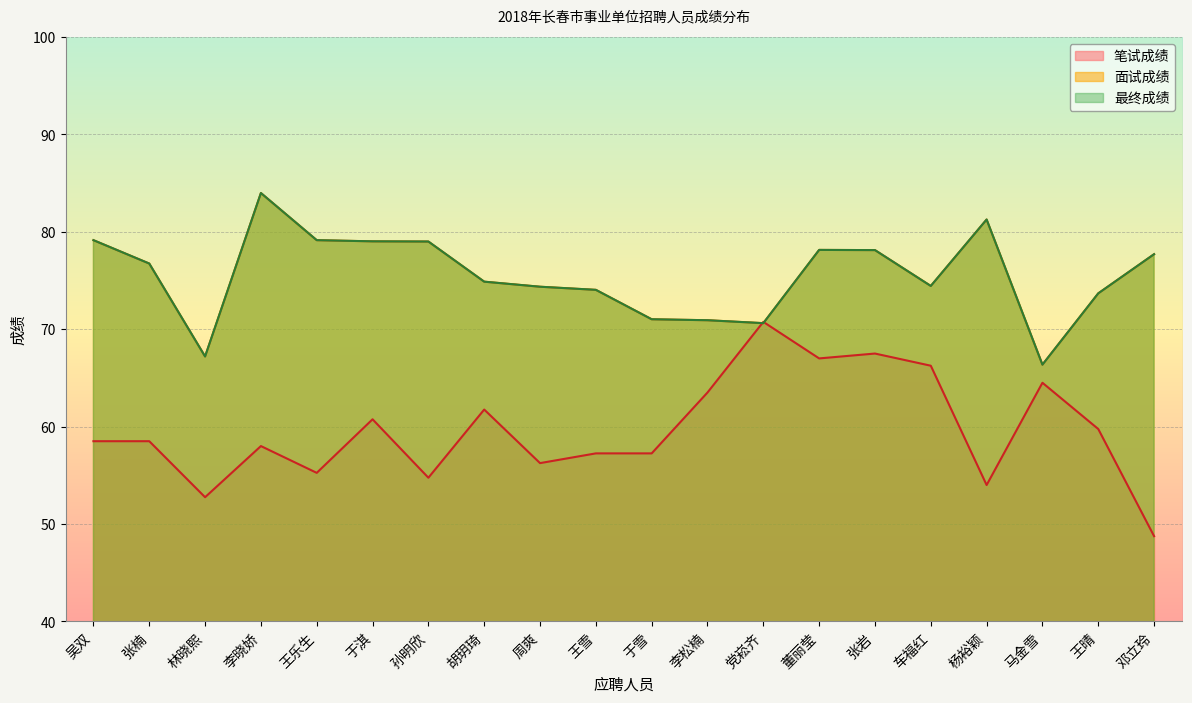

At which category does the chart reach its minimum across all series?

邓立玲